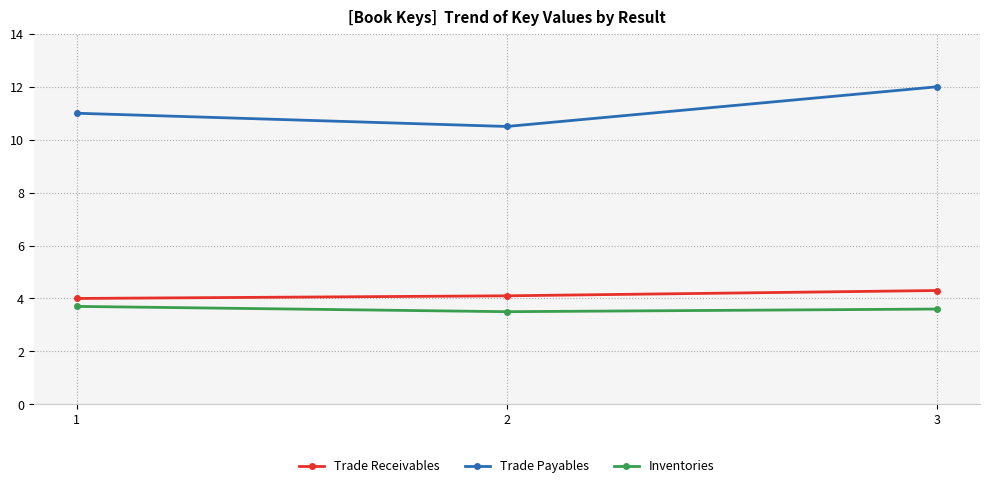

Which series has the largest total across all categories?

Trade Payables